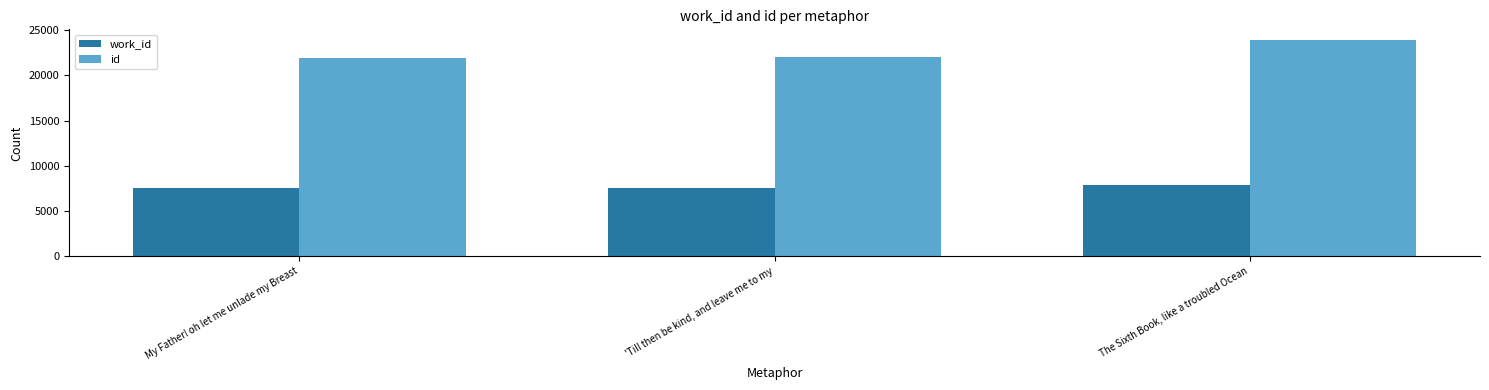

Read the id value at The Sixth Book, like a troubled Ocean.

23884